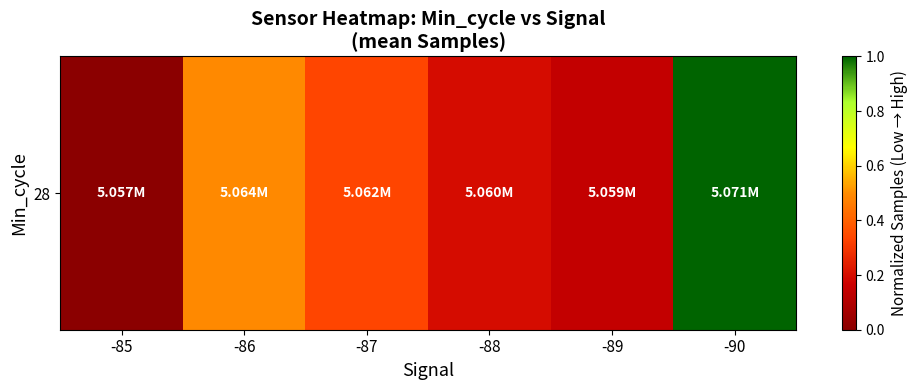

What is the sum of the values at -87 and -89?

0.5